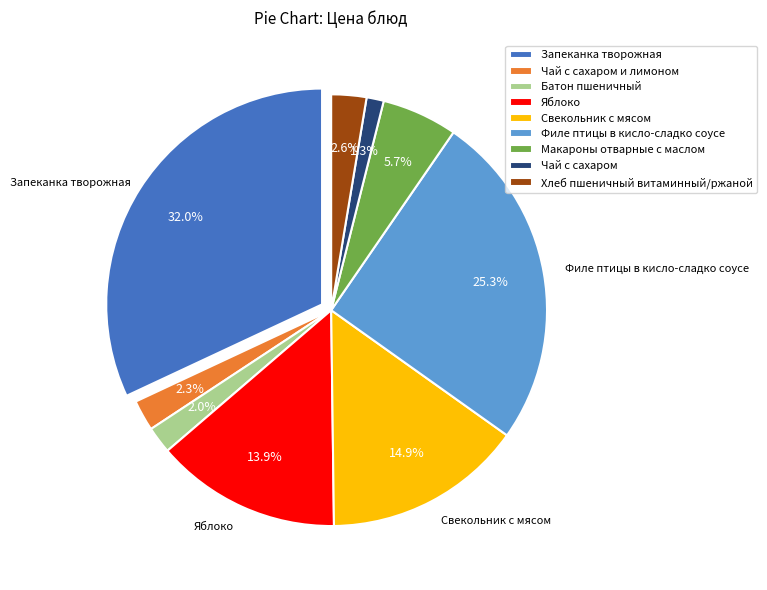

Which category has the smallest portion of the pie?

Чай с сахаром